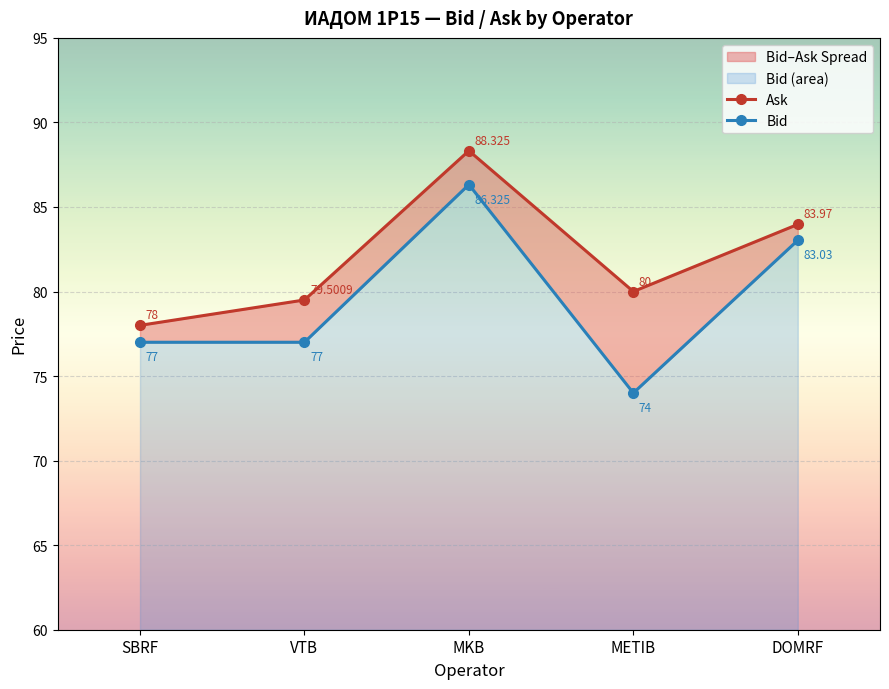

Rank the series at MKB from lowest to highest value.

Bid, Ask